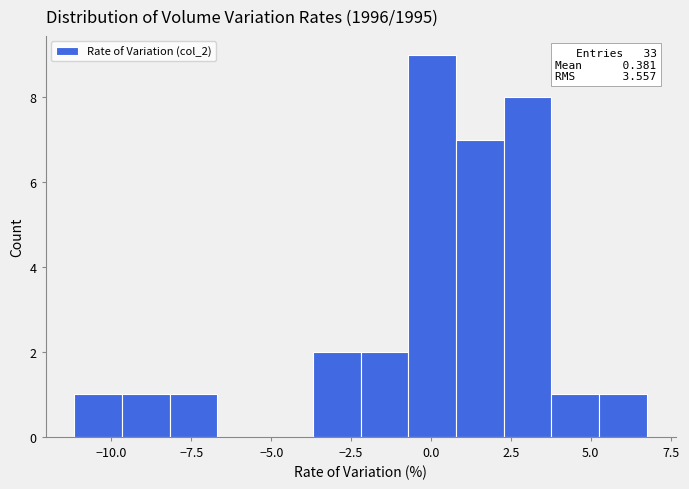

Read against the x-axis, roughly where is the centre of the tallest bar?

0.0